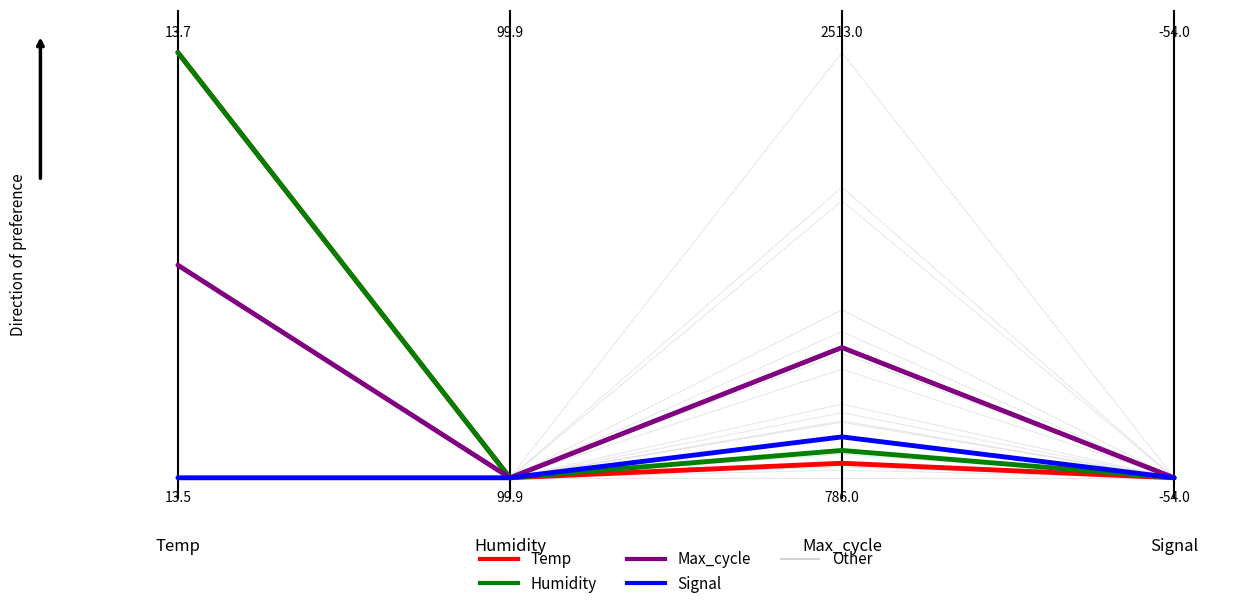

The Humidity series shows 0.1 at 2. True or false?

False